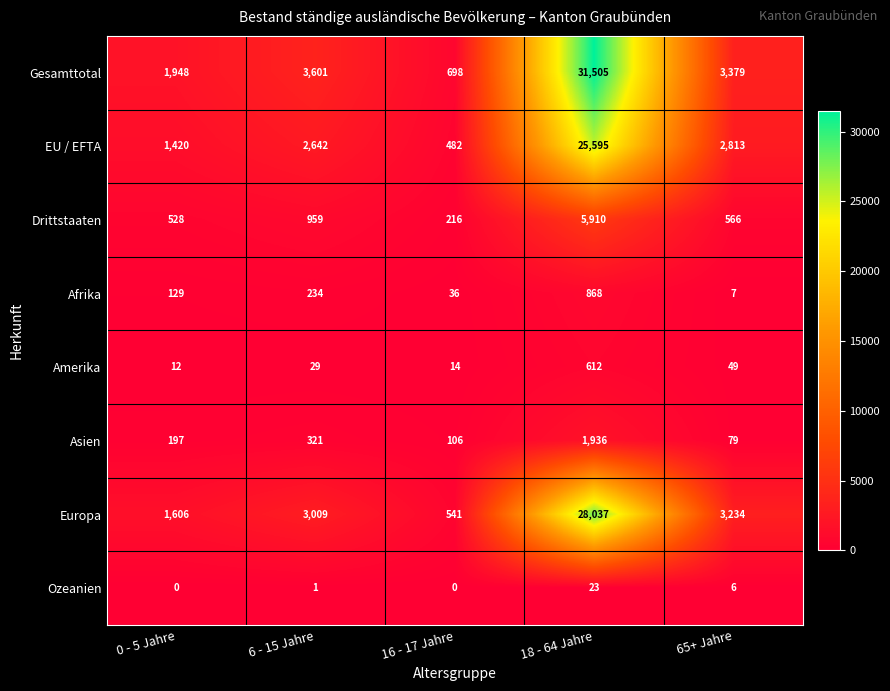

What is the greatest value displayed?

31505